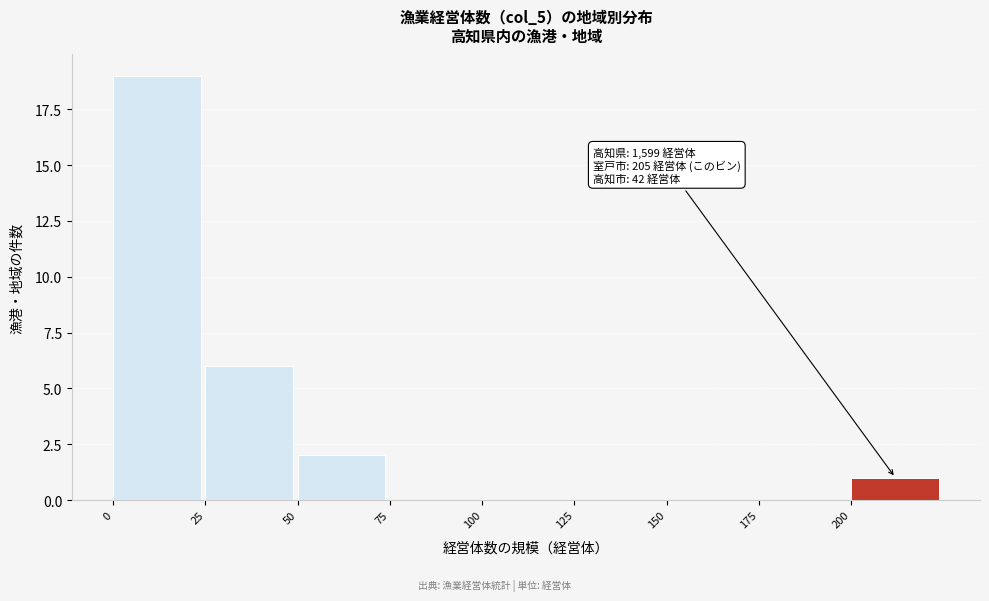

Which range on the x-axis has the tallest bar?

0 to 25